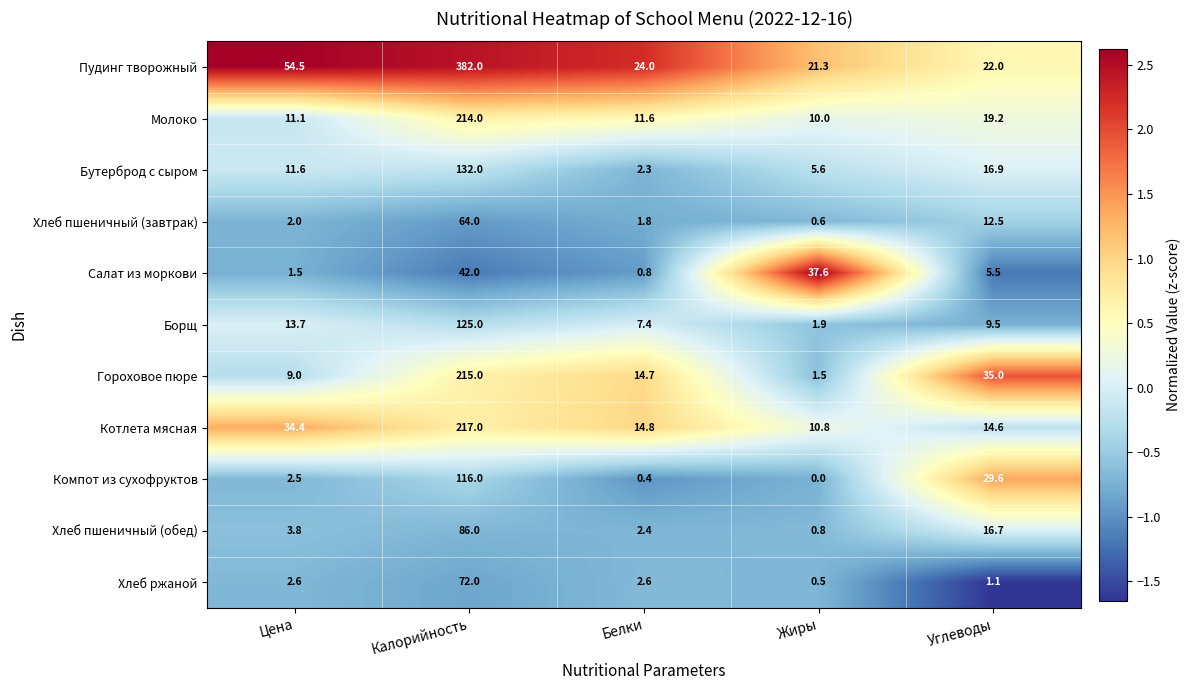

What is the sum of the Салат из моркови values at Жиры and Белки?

38.4